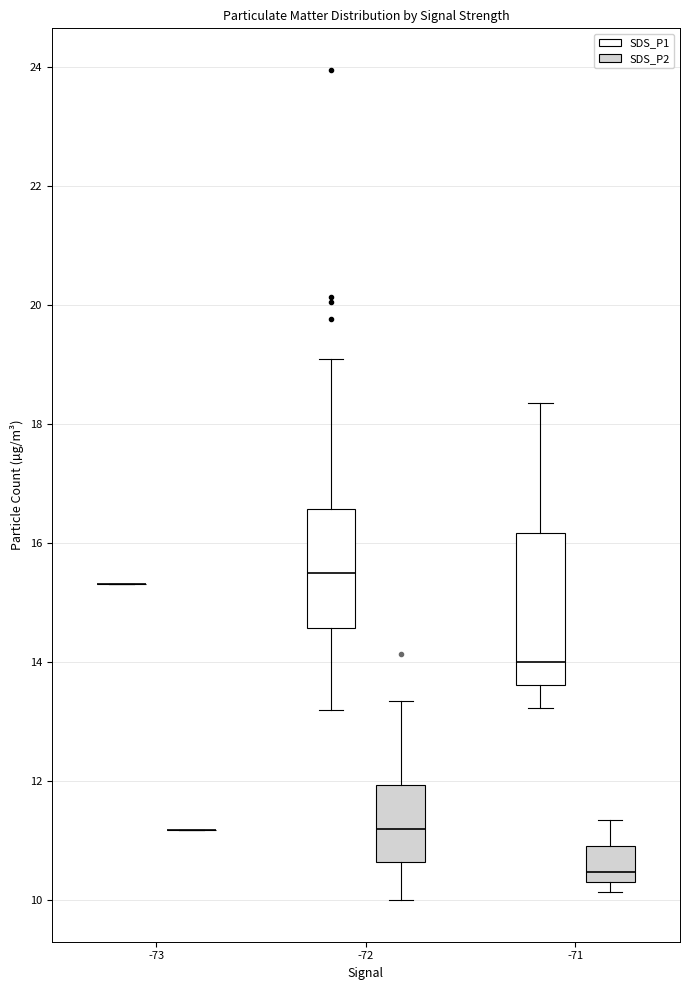

Where does the upper whisker of the box for -72 (SDS_P1) end on the y-axis? The values are not printed on the chart, so give them approximately, as read against the axis.

19.2